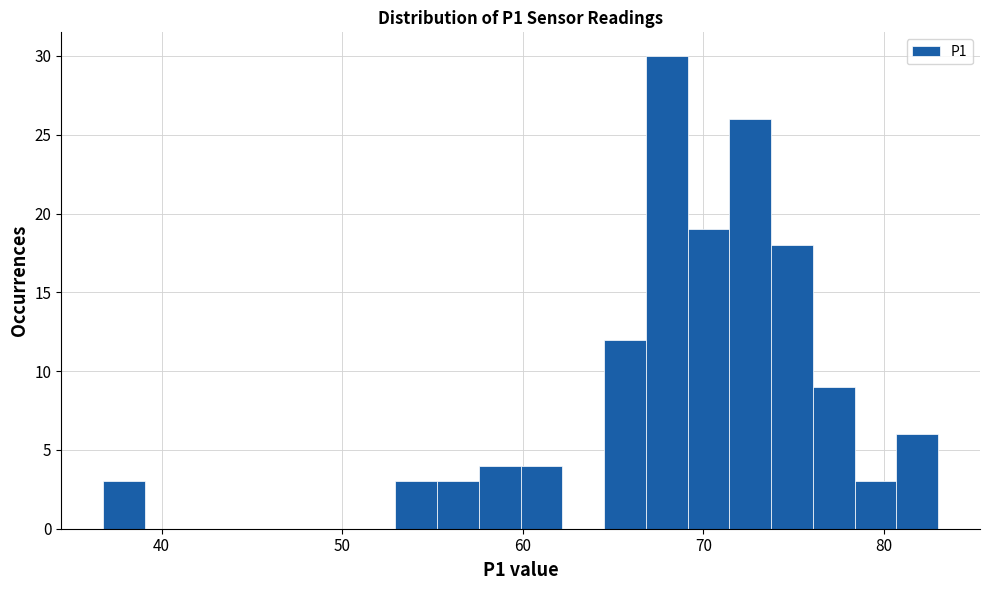

Read against the x-axis, roughly where is the centre of the tallest bar?

68